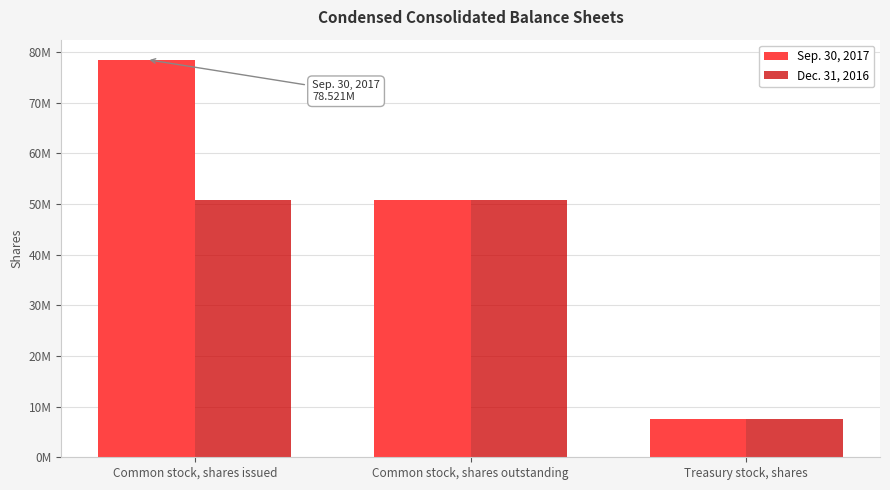

Are the bars horizontal?

No